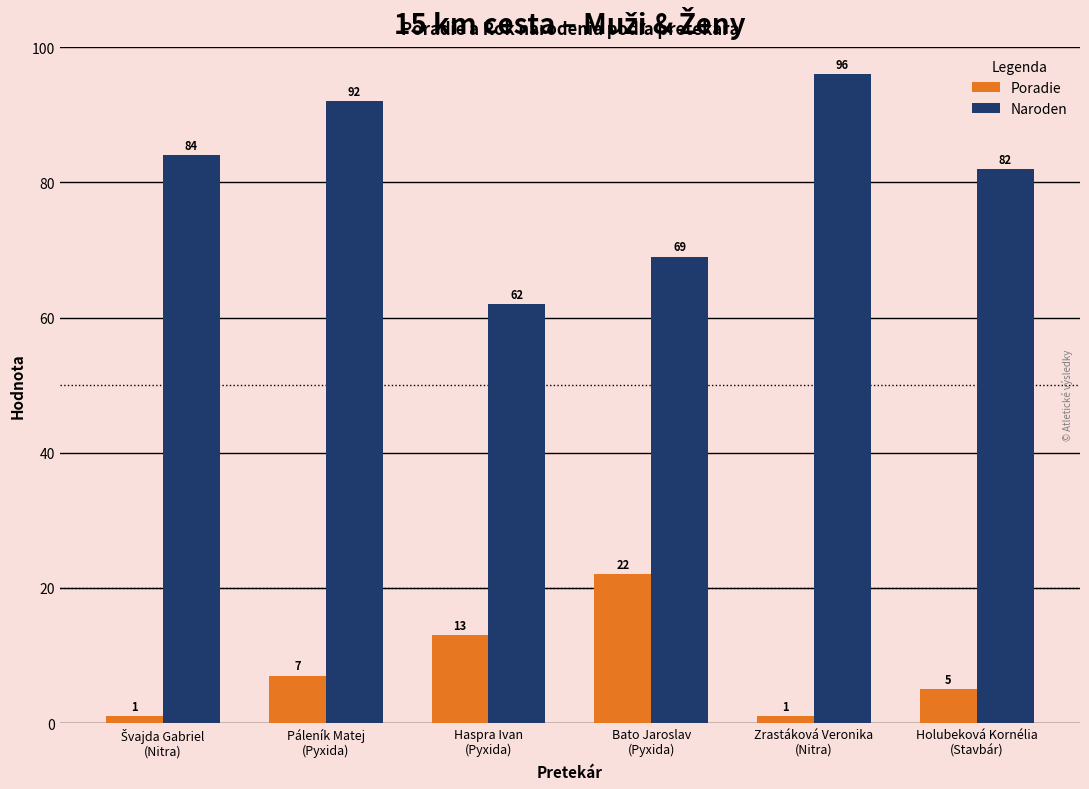

What is the spread (max minus min) of values at Zrastáková Veronika
(Nitra)?

95